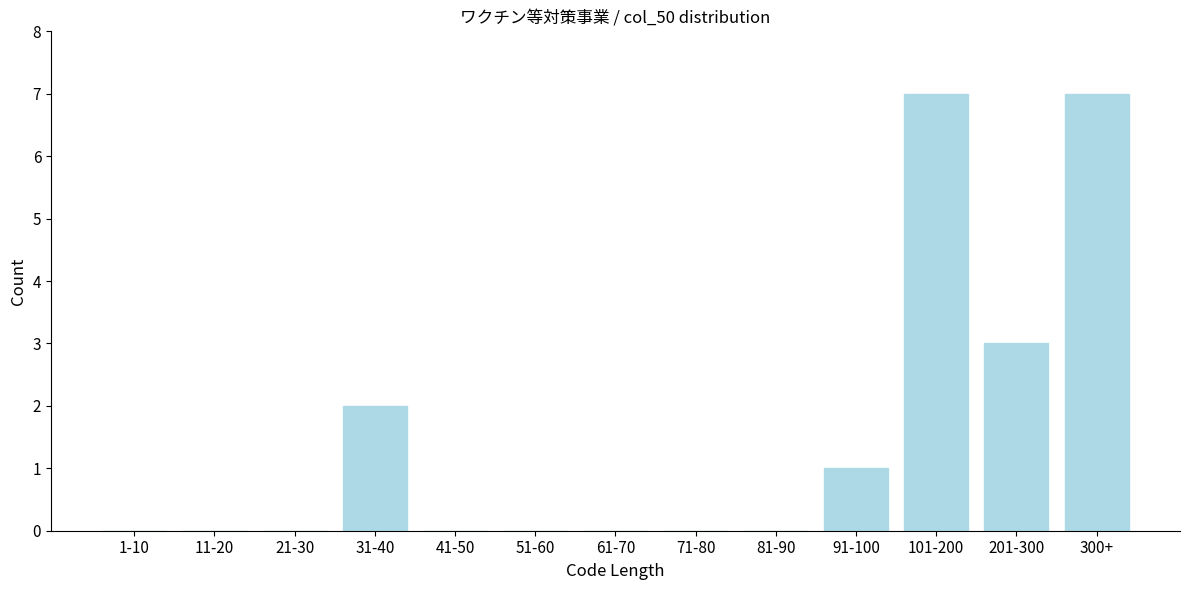

Reading right to left, transcribe all the data shown in this chart.

300+=7	201-300=3	101-200=7	91-100=1	81-90=0	71-80=0	61-70=0	51-60=0	41-50=0	31-40=2	21-30=0	11-20=0	1-10=0